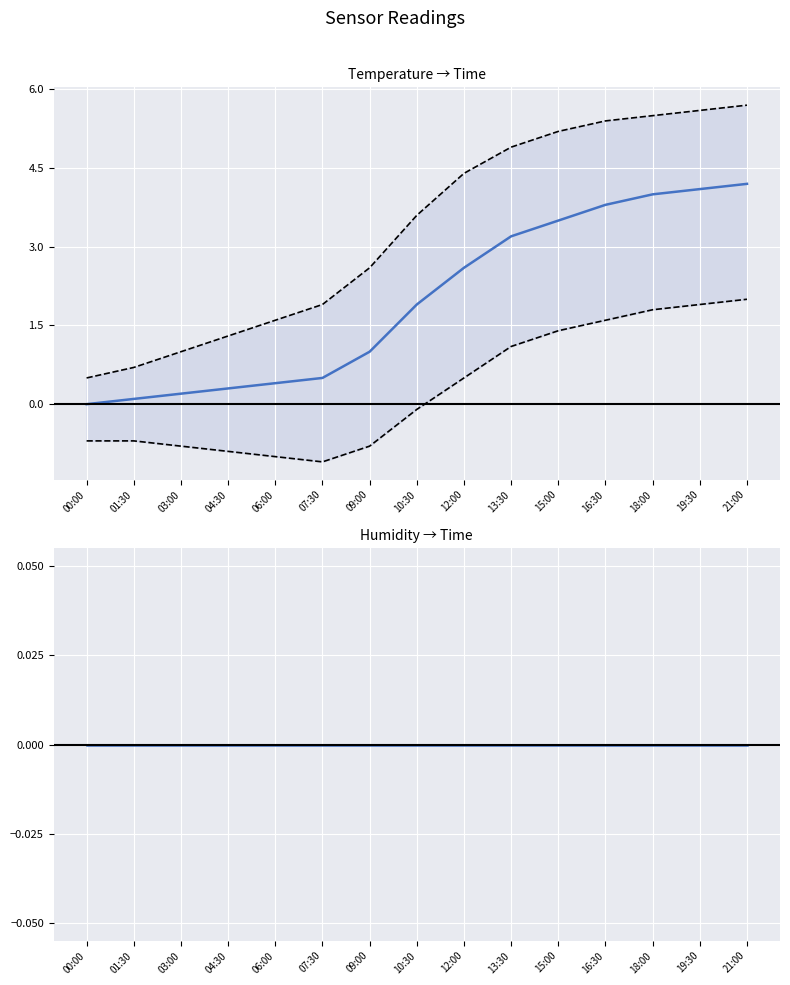

Is it true that temperature_lower equals -1.4 at 09:00?

False